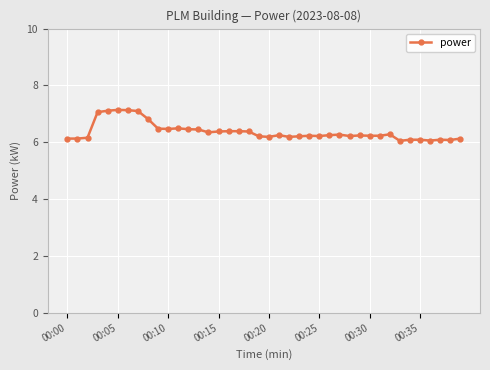

True or false: there are more than 0 points higher than both neighbors.

True